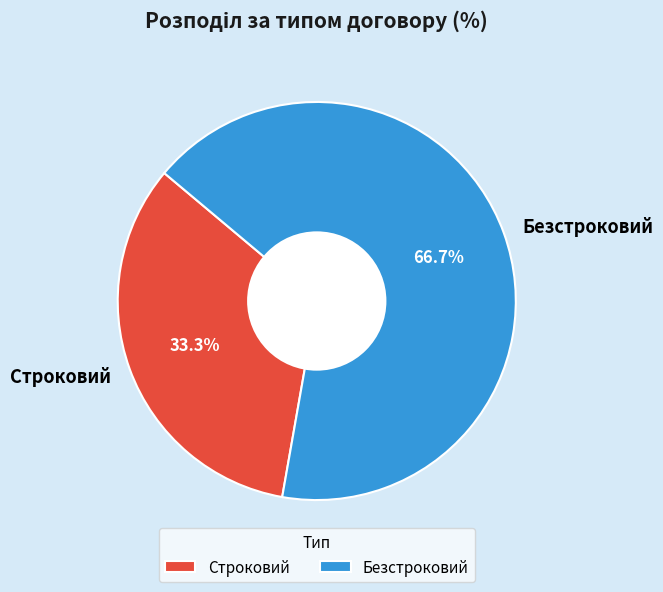

What percentage is the Строковий slice, to the nearest percent?

33%